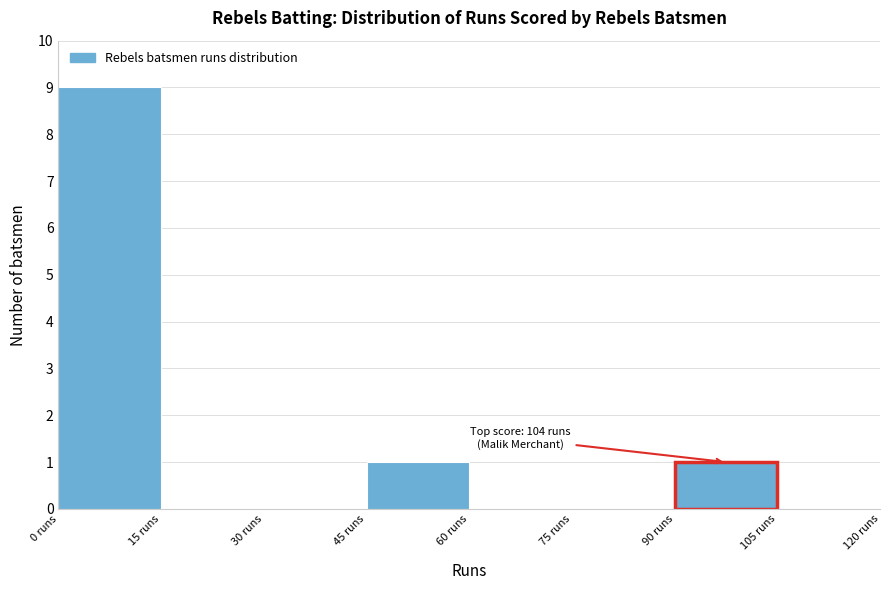

Which range on the x-axis has the tallest bar?

0 to 15